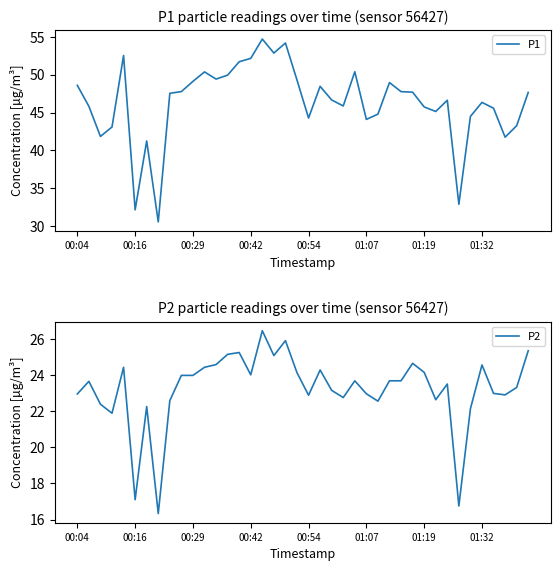

True or false: P2 and P1 cross at least once.

False